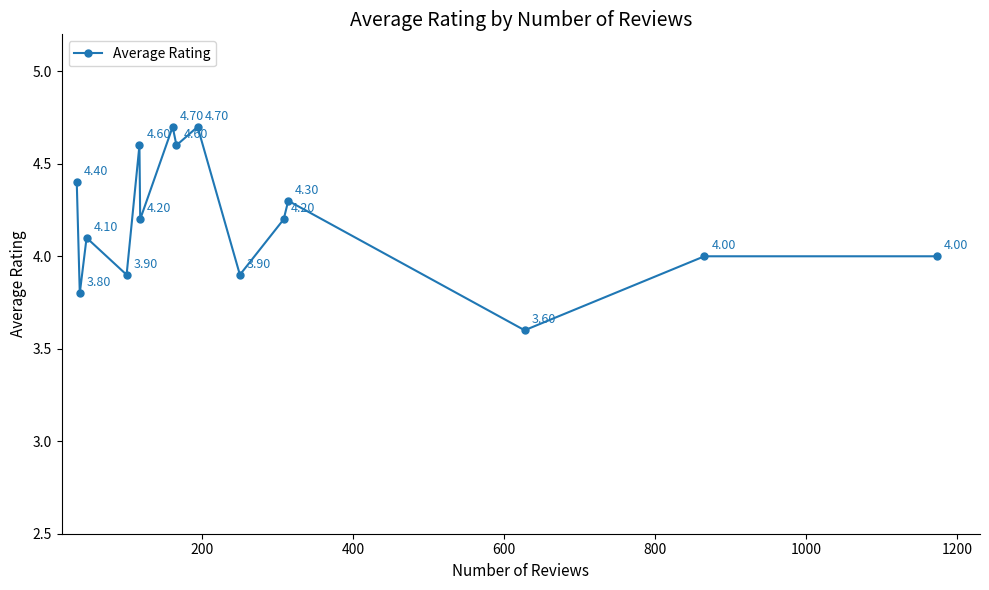

How many interior local valleys (lower than both neighbors) does the data have?

6